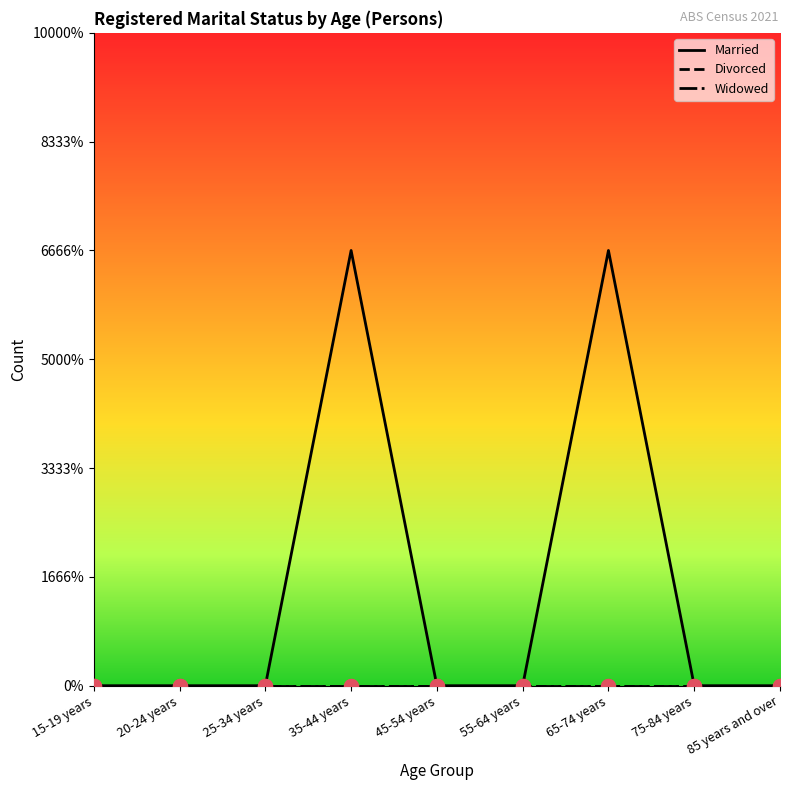

List the labels in order of Divorced value, smallest first.

15-19 years, 20-24 years, 25-34 years, 35-44 years, 45-54 years, 55-64 years, 65-74 years, 75-84 years, 85 years and over